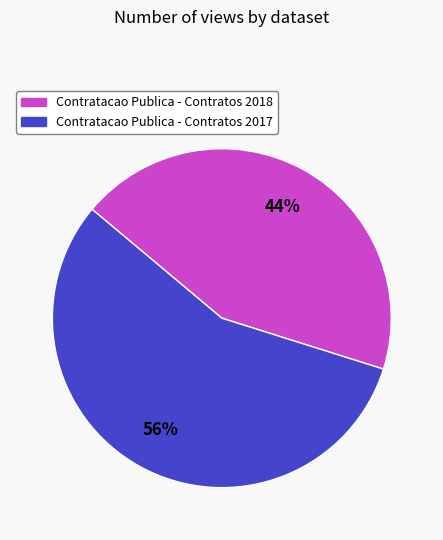

To the nearest percent, what is the combined percentage of Contratacao Publica - Contratos 2018 and Contratacao Publica - Contratos 2017?

100%